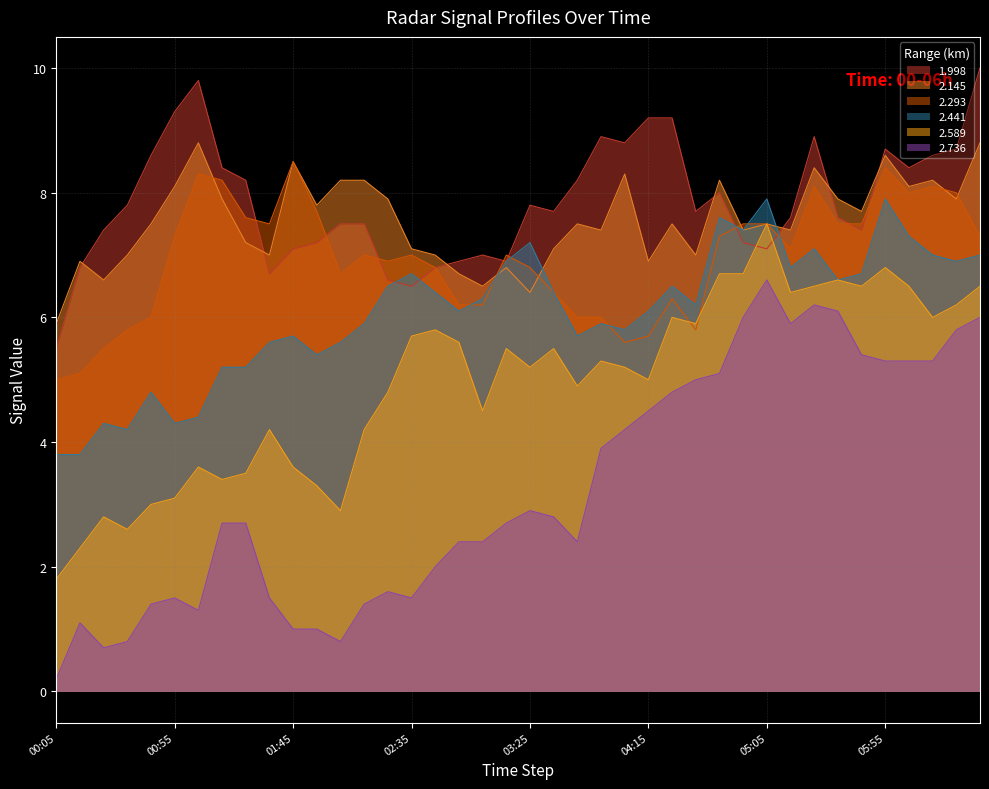

Which series has the largest range (max minus min)?

2.736